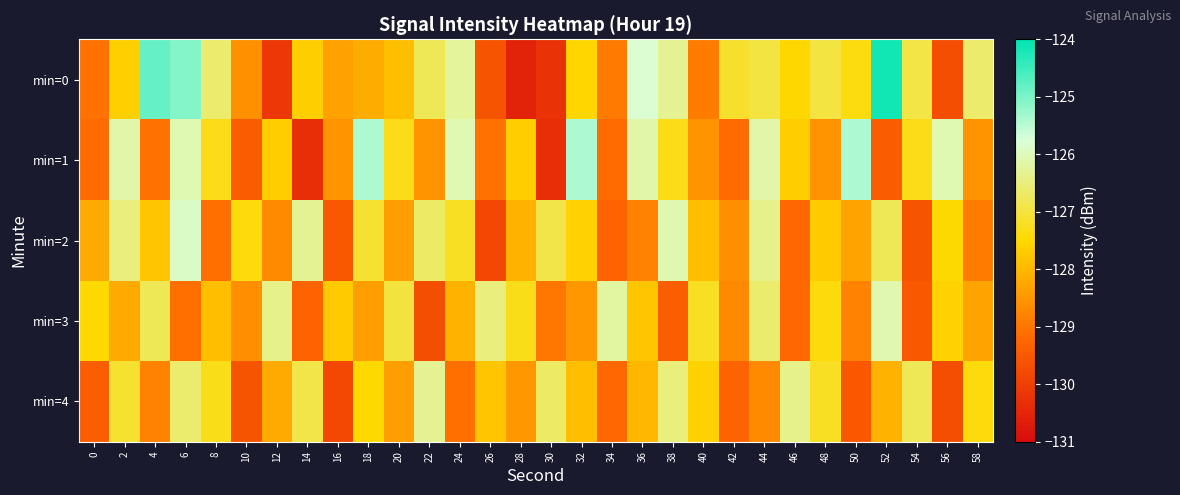

List the series in order of their peak value, lowest first.

min=4, min=3, min=2, min=1, min=0